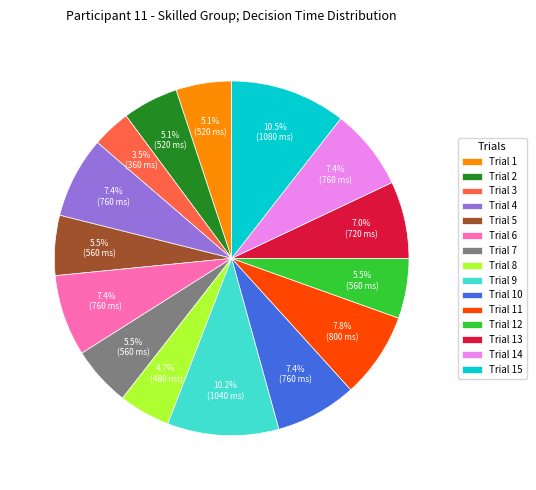

Between Trial 4 and Trial 12, which is larger?

Trial 4